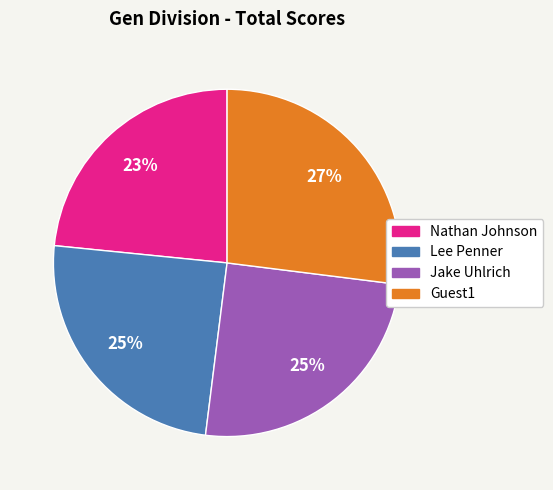

Which category has the biggest portion of the pie?

Guest1